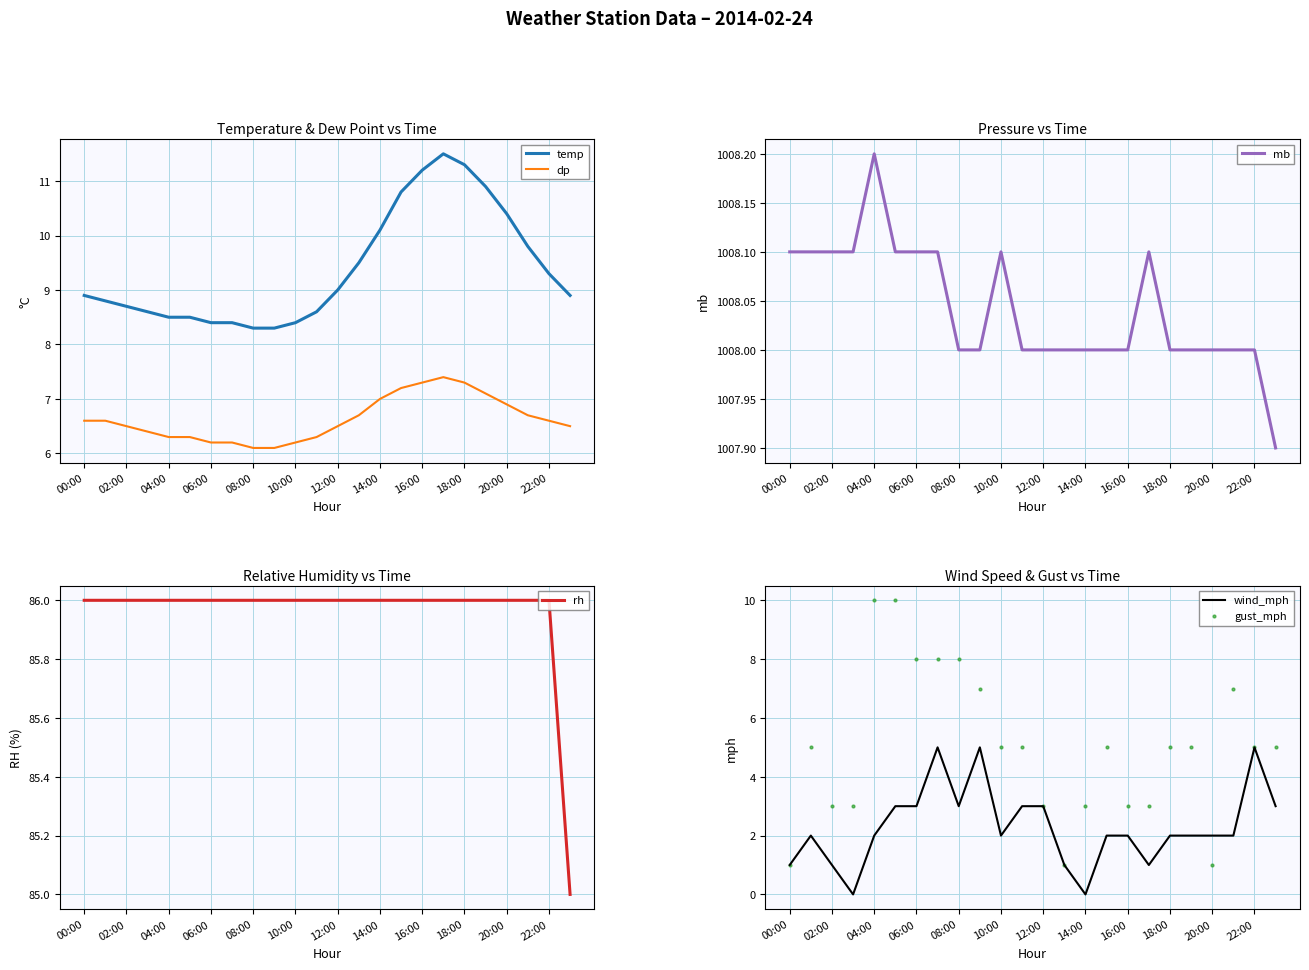

Is it true that temp equals 8.3 at 08:00?

True